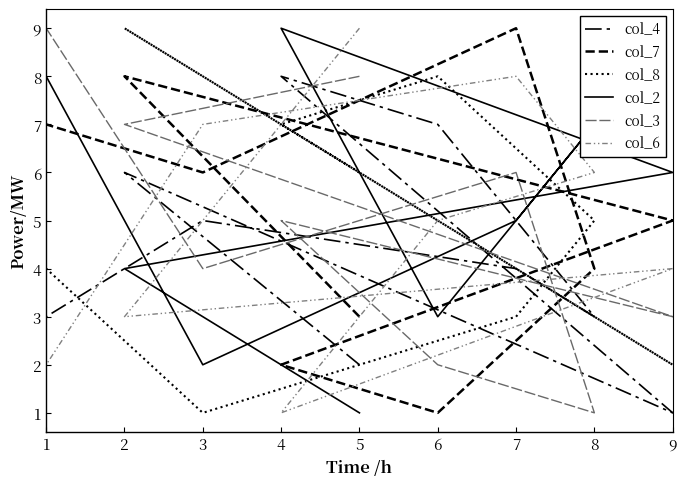

True or false: col_7 has a value of 3 at 4.

False